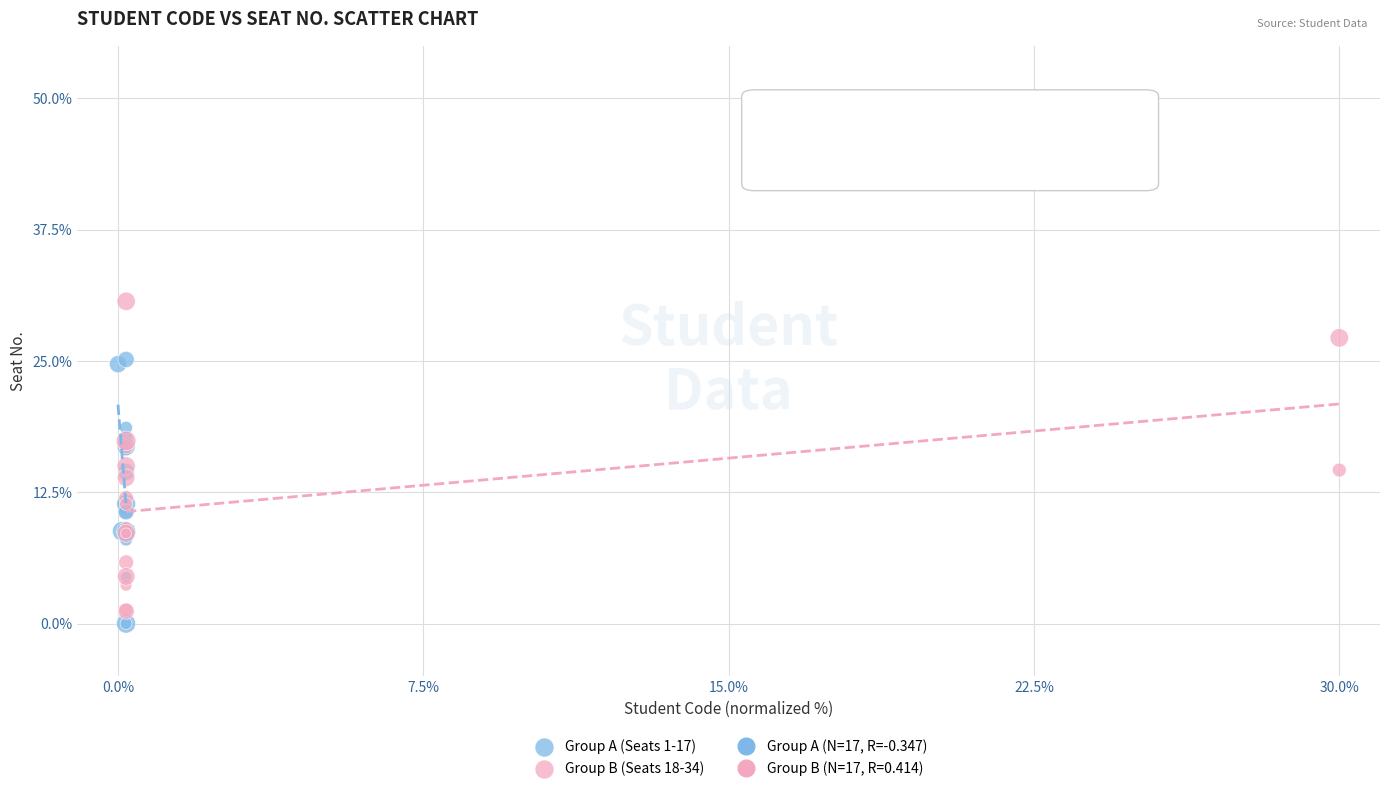

Which series reaches the minimum Y coordinate?

Group A (Seats 1-17)